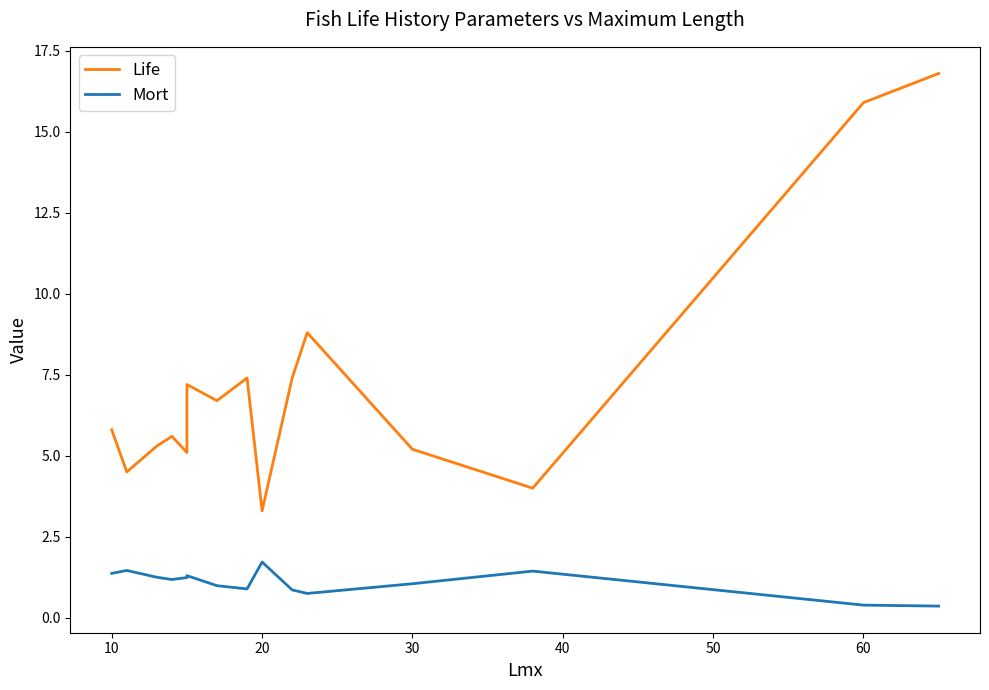

What is the sum of the Life values at 20 and 10?

9.0